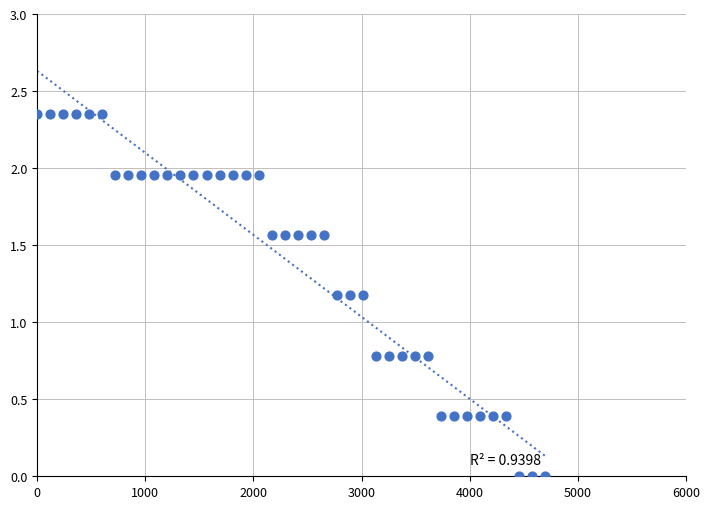

What is the range of X values (max minus min)?

4700.0